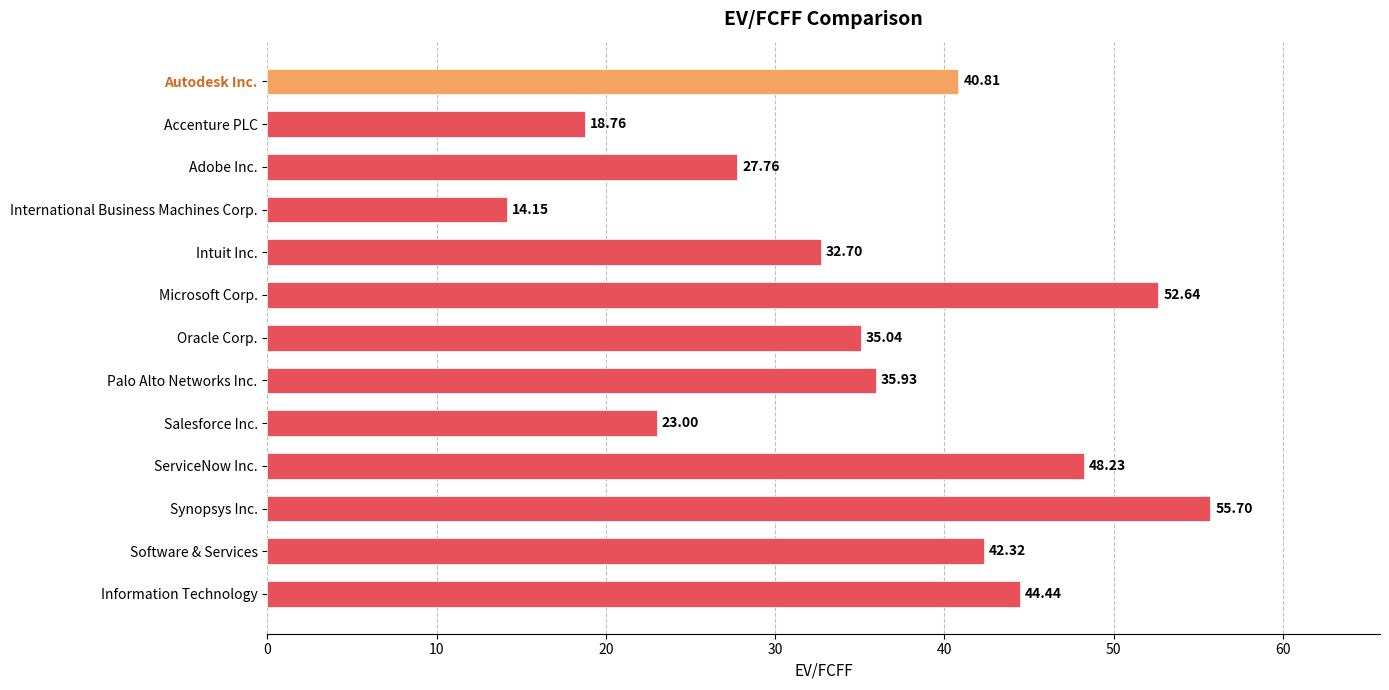

What is the sum of all values?

471.5